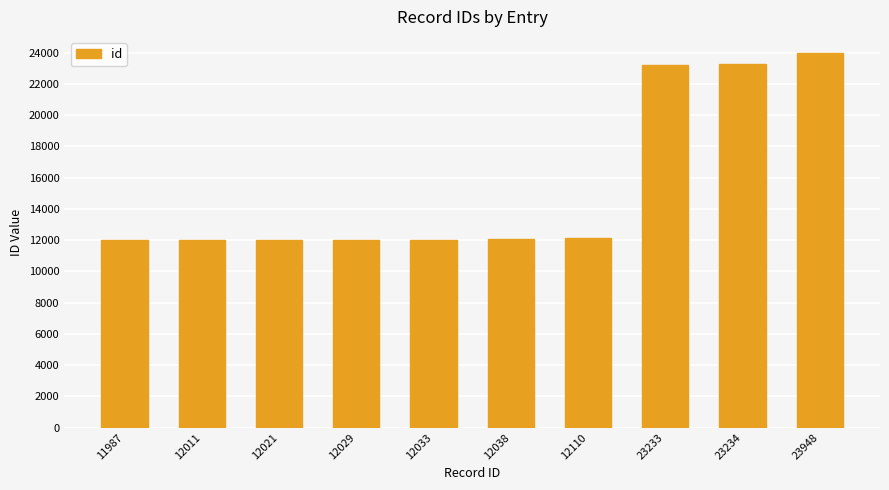

True or false: the data shows 23234 at 23234.

True